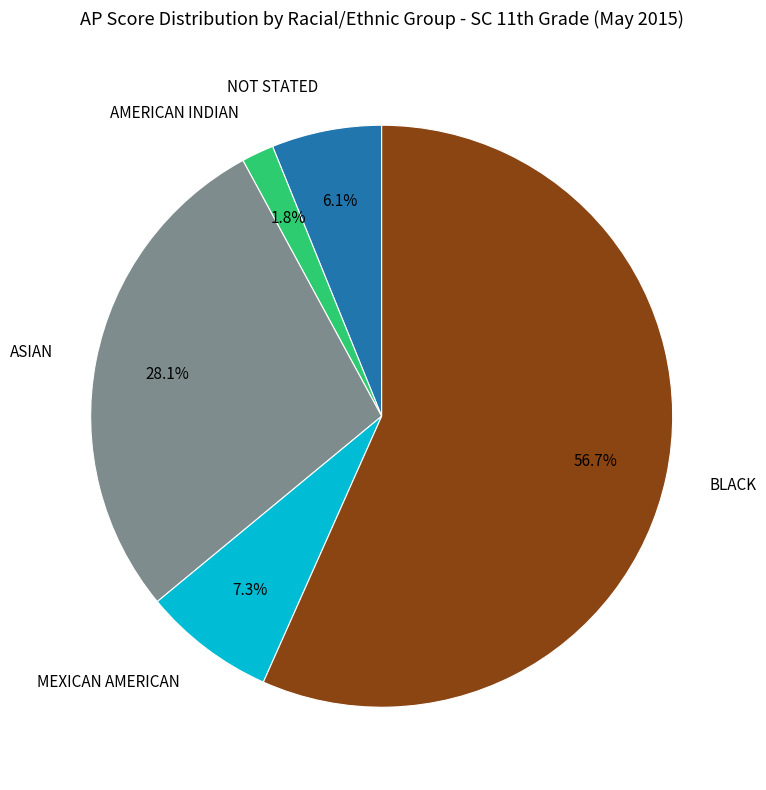

To the nearest percent, what percentage of the pie is NOT STATED?

6%